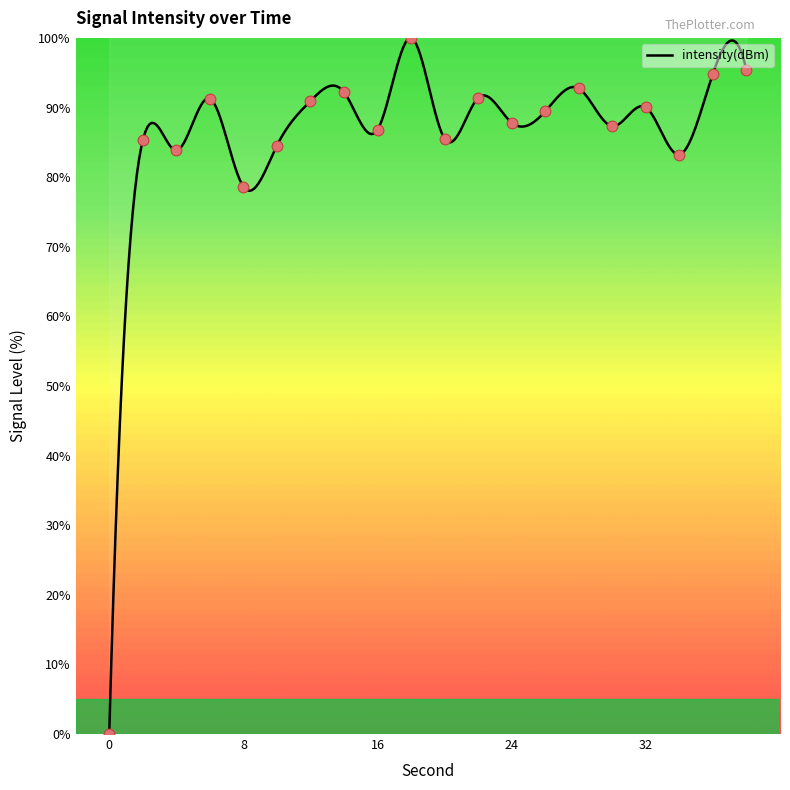

Between 32 and 6, which is larger?

6